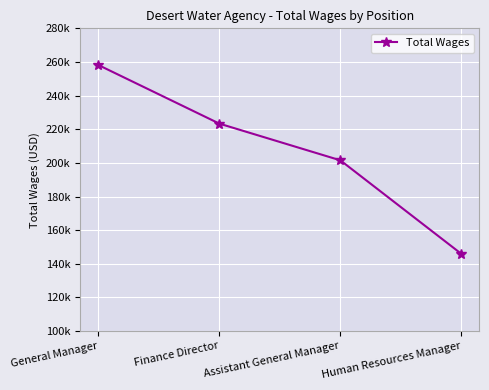

Does the chart have visible grid lines?

Yes